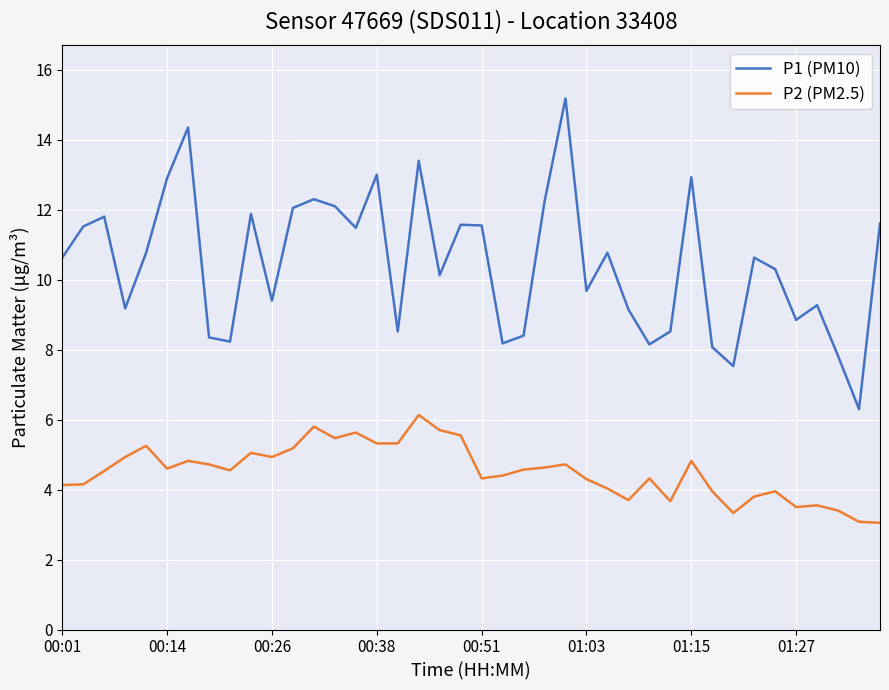

How many lines are shown in the chart?

2